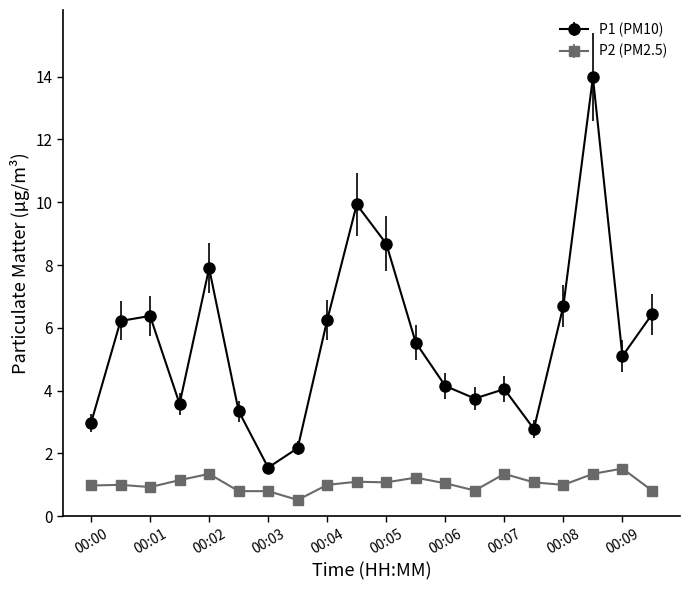

List the series in order of their peak value, lowest first.

P2 (PM2.5), P1 (PM10)